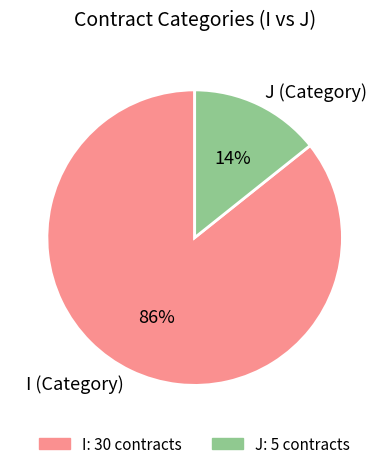

How many slices are in this pie chart?

2